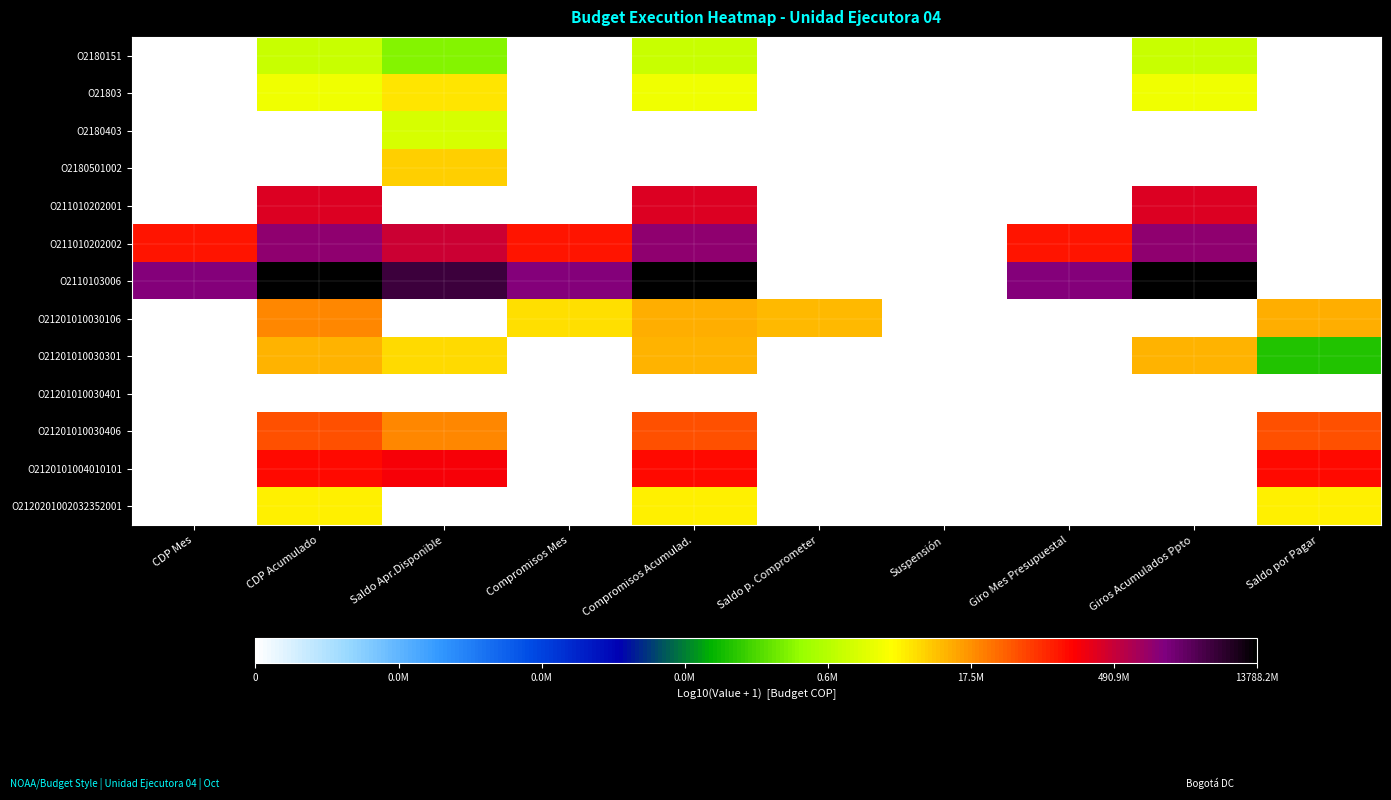

At which category is the sum across all series the highest?

CDP Acumulado